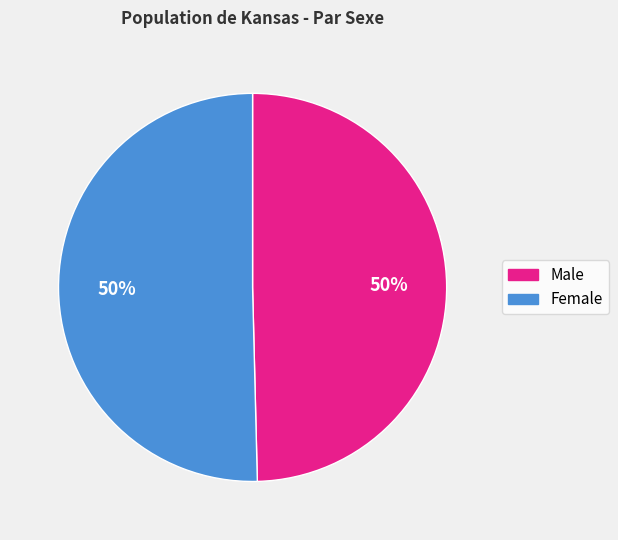

The Female slice represents 50% of the pie. True or false?

True